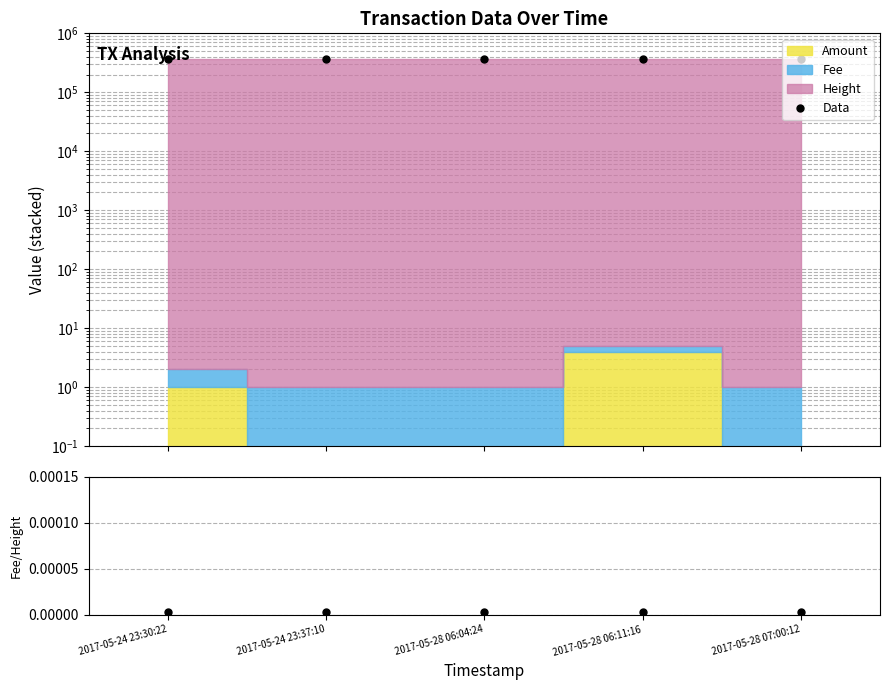

True or false: Fee/Height has more than 2 points higher than both neighbors.

False